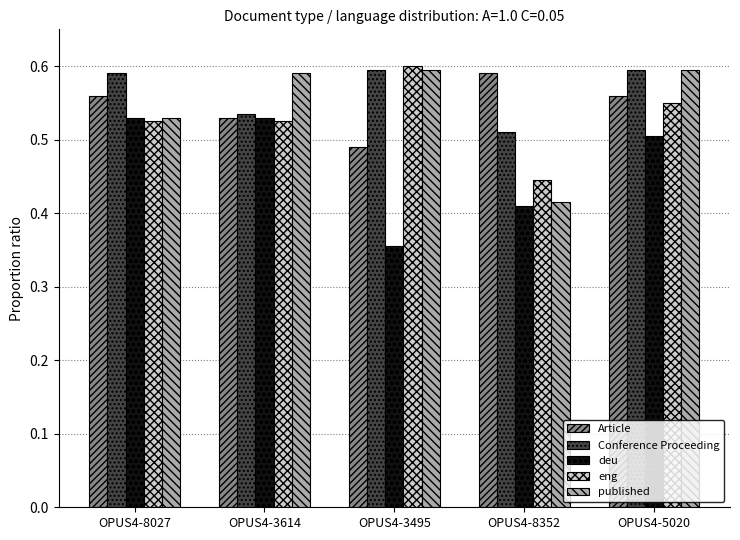

Which label corresponds to the smallest value in the chart?

OPUS4-3495